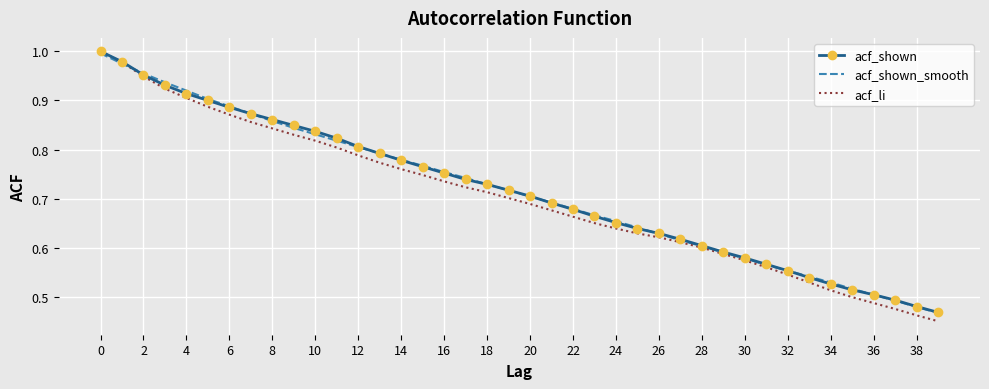

Which series has the widest spread of values?

acf_li